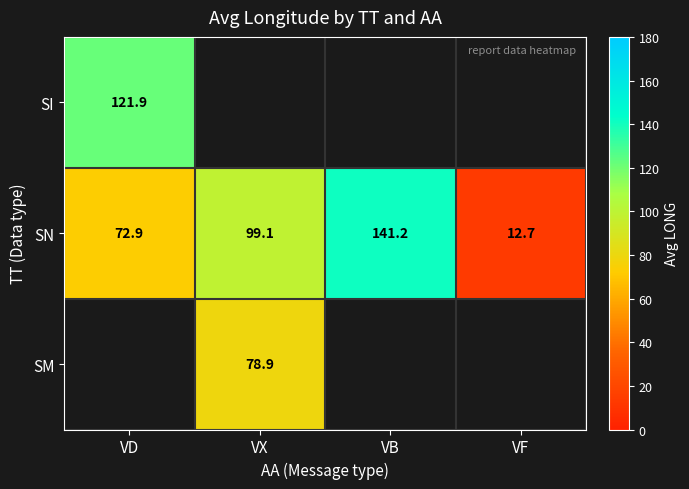

At which label does SN first exceed 99?

VX